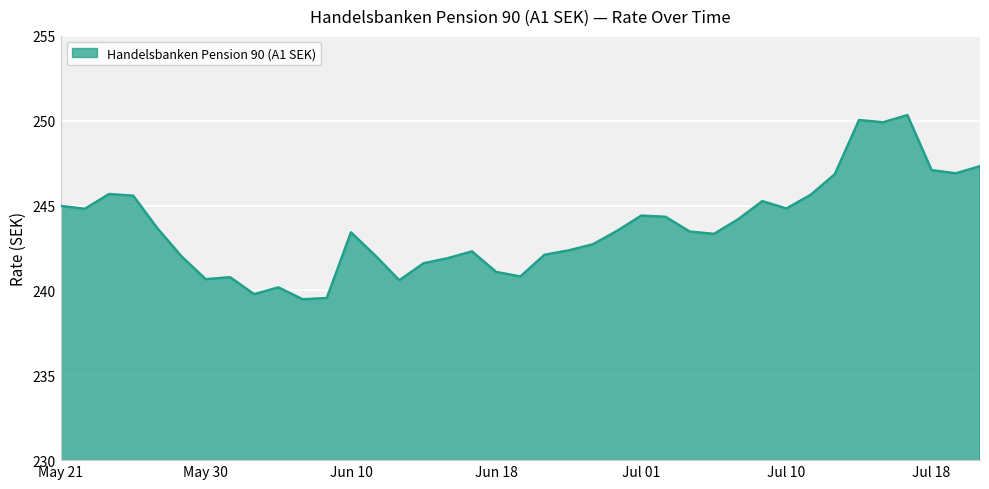

What is the minimum value shown in the chart?

239.5